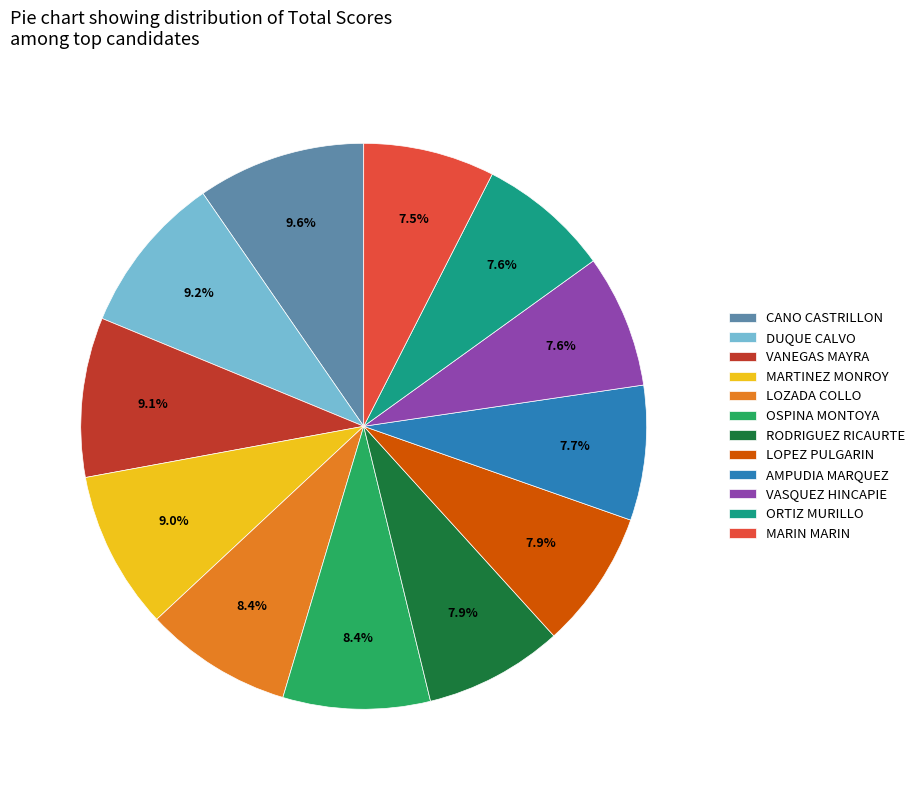

Is MARTINEZ MONROY the majority of the pie?

No